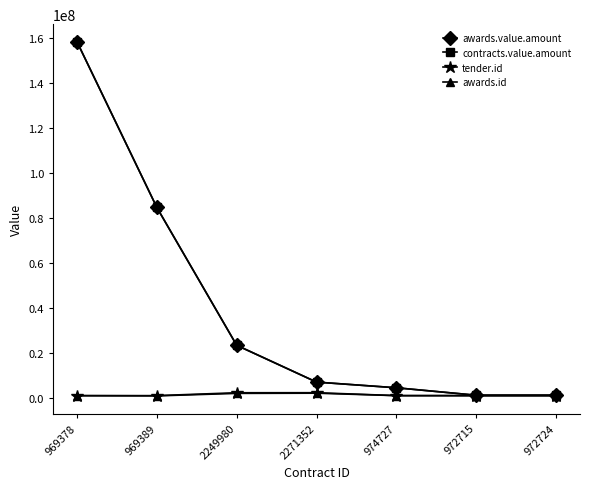

Is this an area chart (filled region under the line)?

No